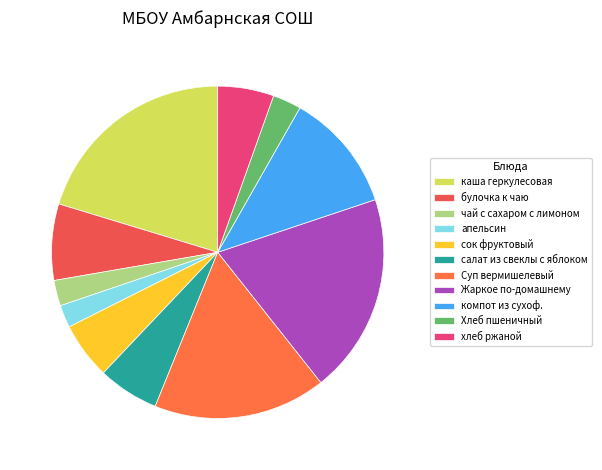

What is the ratio of the value at булочка к чаю to the value at чай с сахаром с лимоном?

3.0